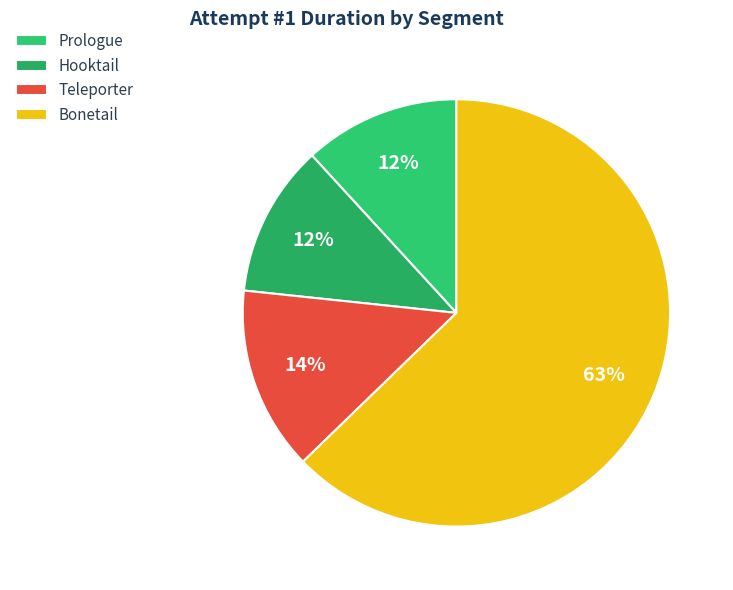

How many segments does this pie chart have?

4